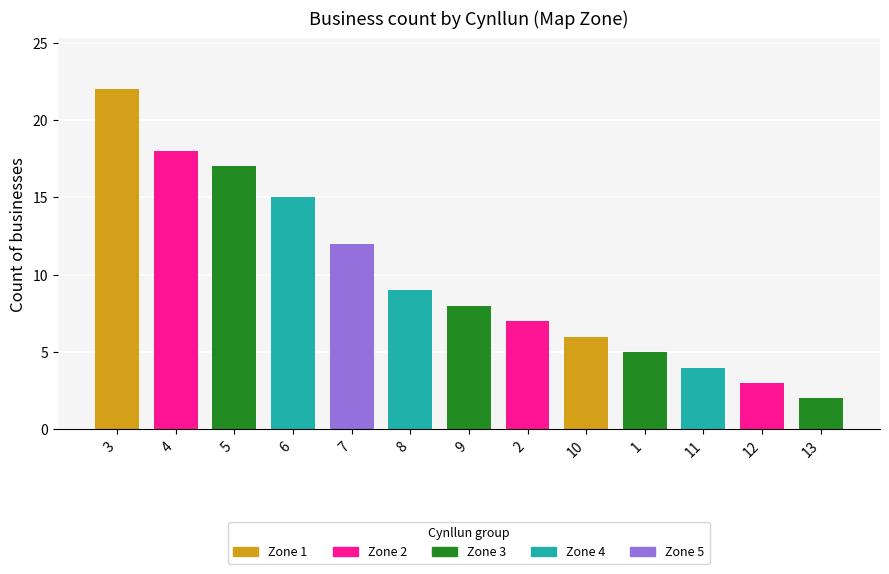

Count the number of categories in the chart.

13